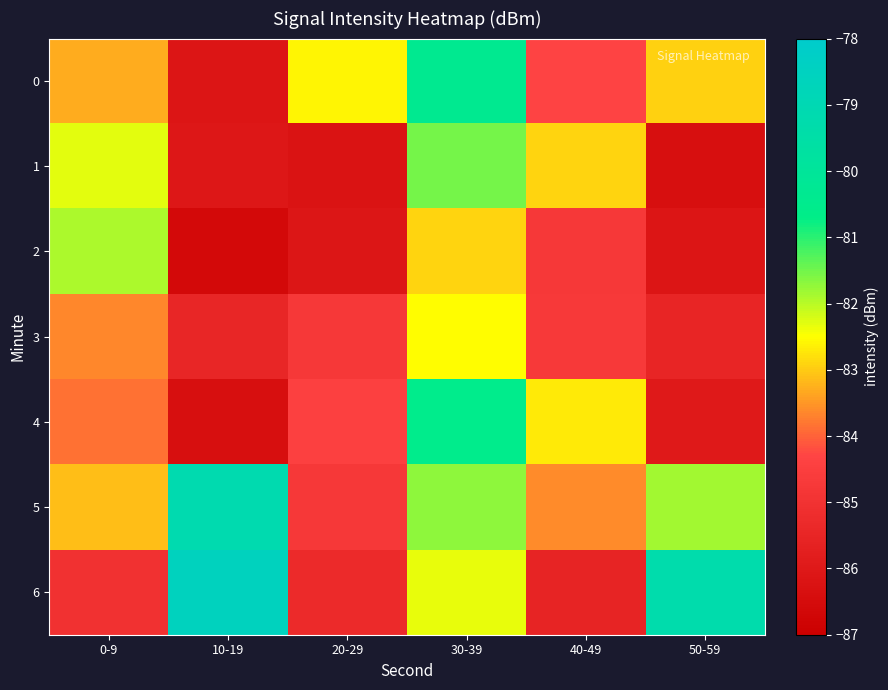

List the series in order of their peak value, highest first.

6, 5, 0, 4, 1, 2, 3